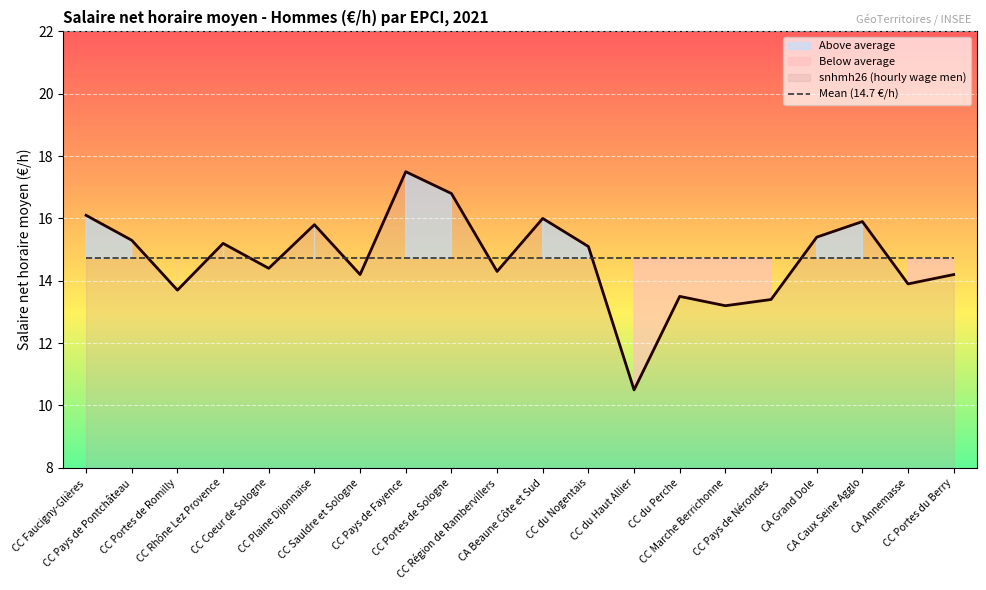

Reading right to left, list all the values displayed in this chart.

14.2	13.9	15.9	15.4	13.4	13.2	13.5	10.5	15.1	16.0	14.3	16.8	17.5	14.2	15.8	14.4	15.2	13.7	15.3	16.1